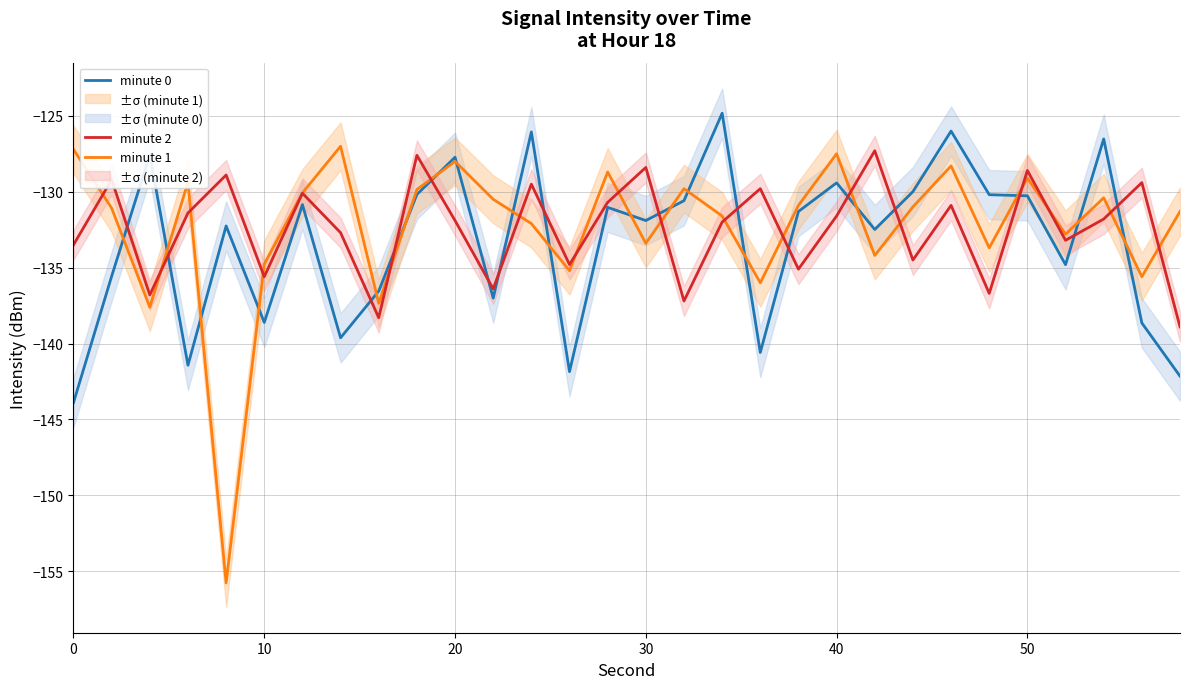

Is it true that minute 1 equals -40.9 at 50?

False